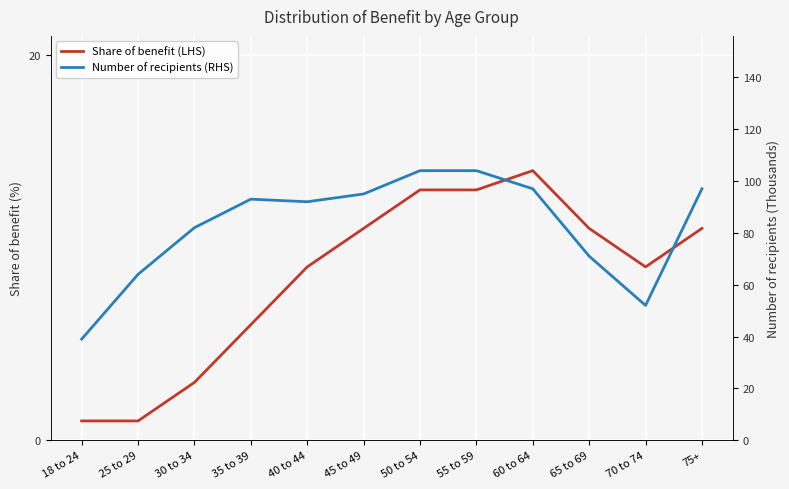

At how many categories does at least one series exceed 39?

11